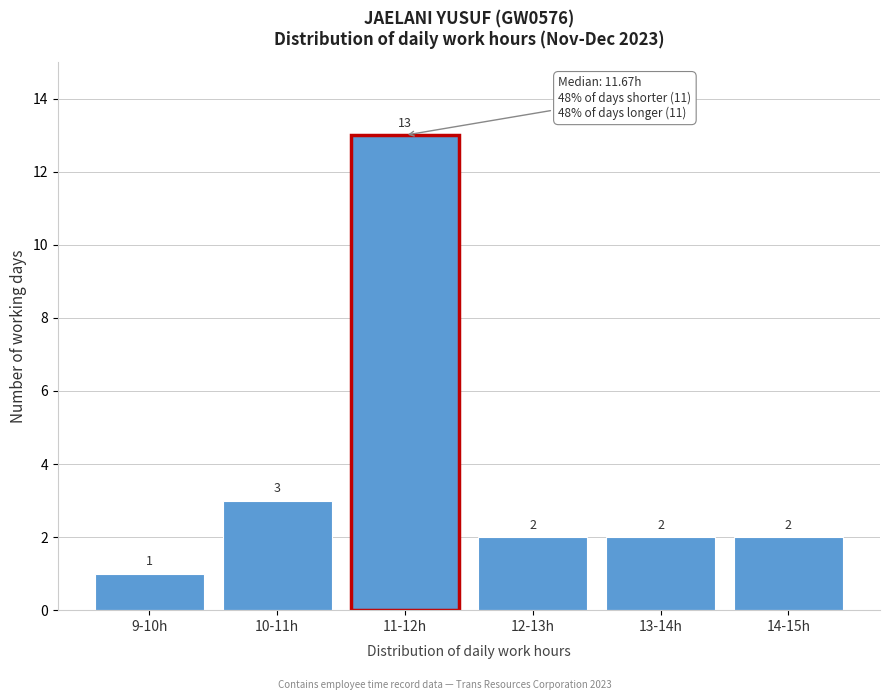

Reading left to right, transcribe all the data shown in this chart.

9-10h=1	10-11h=3	11-12h=13	12-13h=2	13-14h=2	14-15h=2